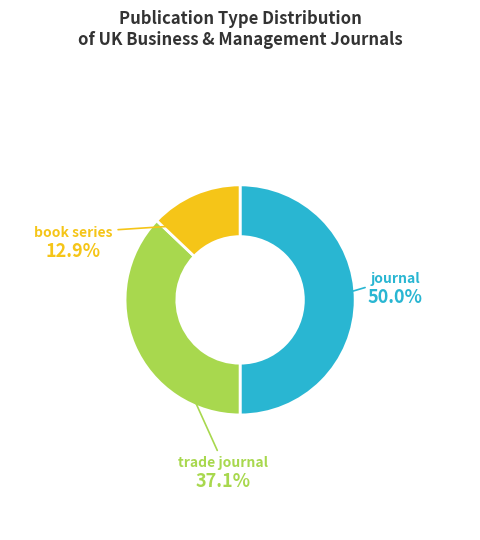

How many segments does this pie chart have?

3